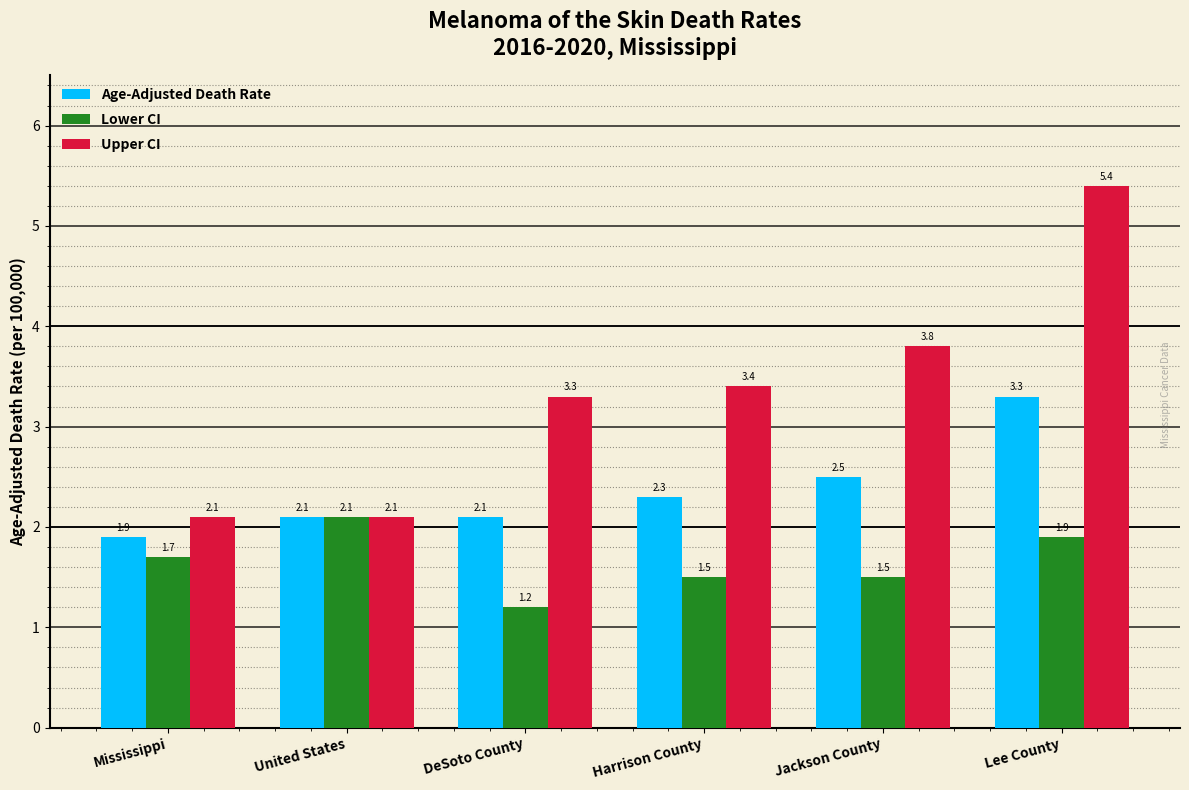

At Mississippi, list the series in order from smallest to largest.

Lower CI, Age-Adjusted Death Rate, Upper CI